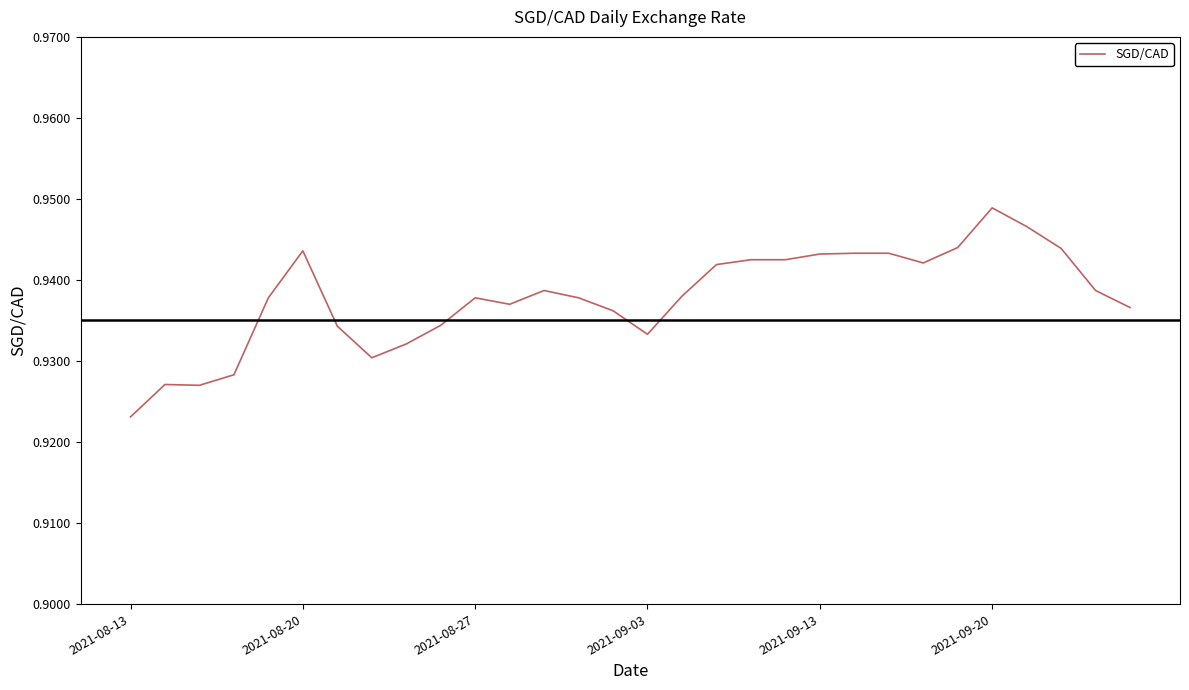

Which category has the lowest value across all series?

2021-08-13